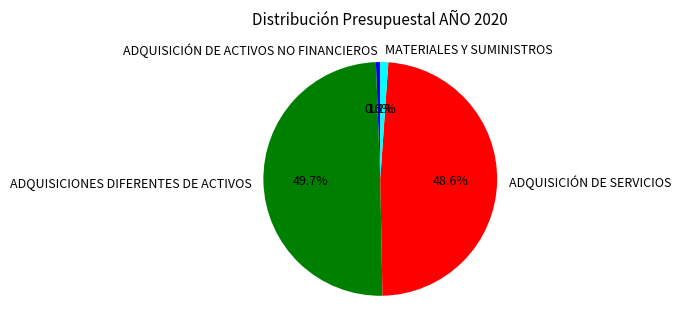

What is the smallest slice in the pie chart?

ADQUISICIÓN DE ACTIVOS NO FINANCIEROS